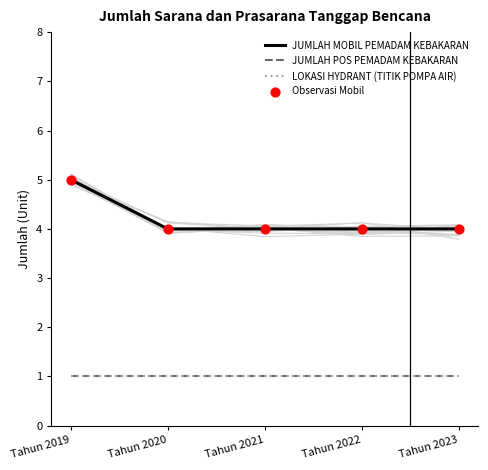

Is the value of Observasi Mobil at Tahun 2022 greater than the value of LOKASI HYDRANT (TITIK POMPA AIR) at Tahun 2019?

Yes